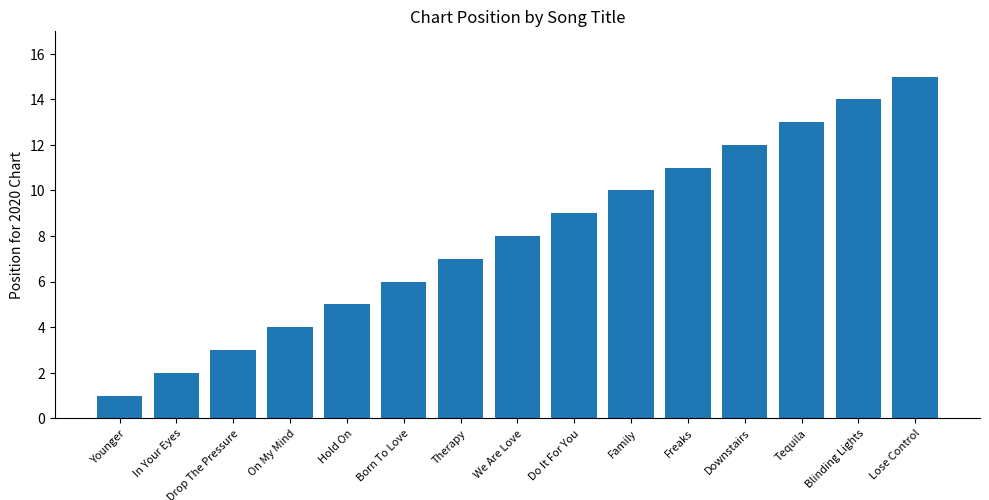

Reading right to left, what are all the values shown in this chart?

15	14	13	12	11	10	9	8	7	6	5	4	3	2	1